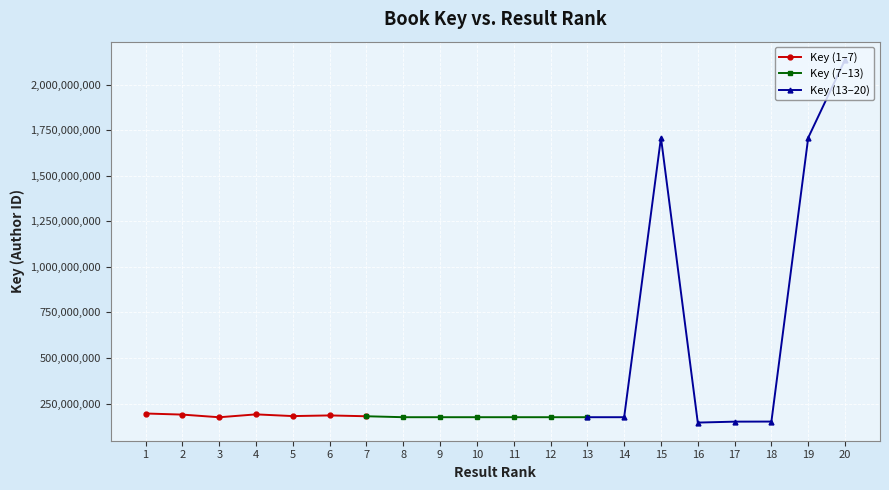

List the labels in order of value, smallest first.

16, 17, 18, 3, 11, 8, 12, 9, 14, 13, 10, 7, 5, 6, 2, 4, 1, 19, 15, 20